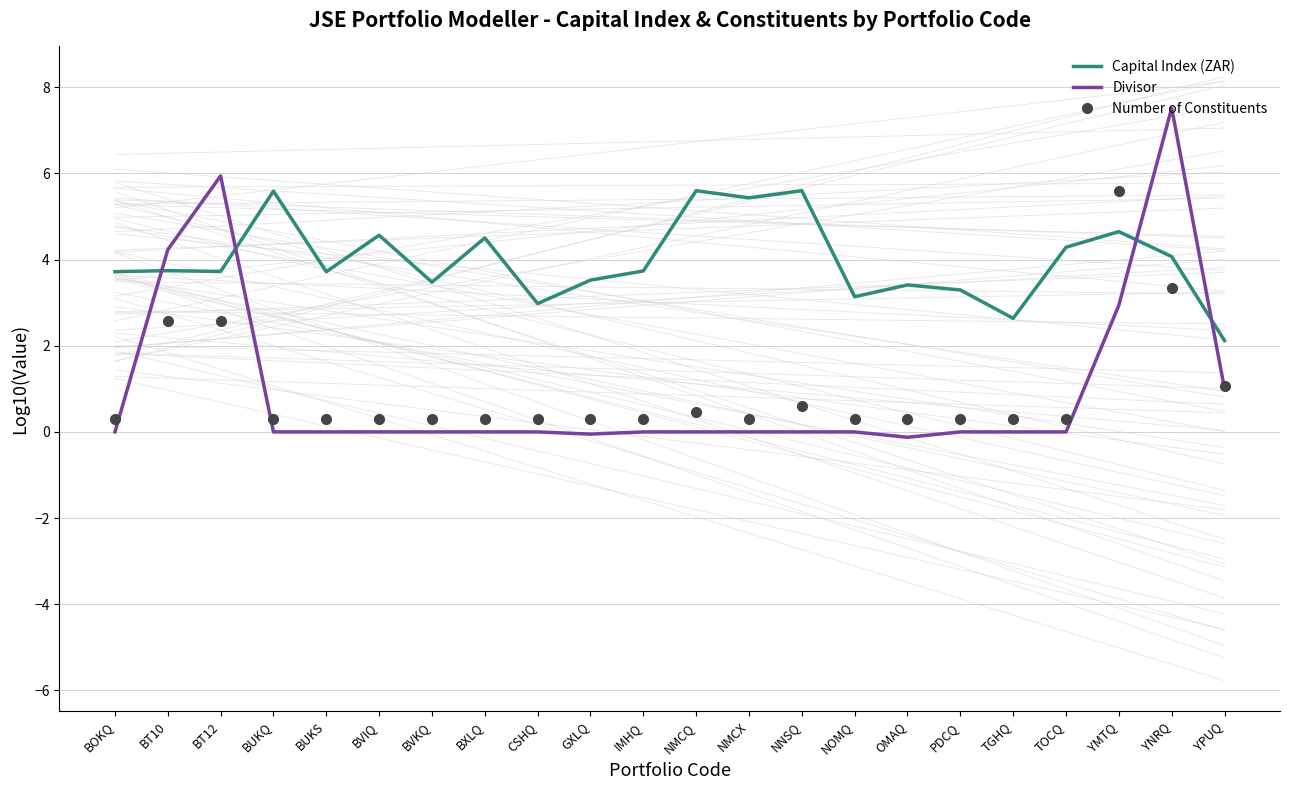

The Divisor series shows -2.8 at BUKS. True or false?

False